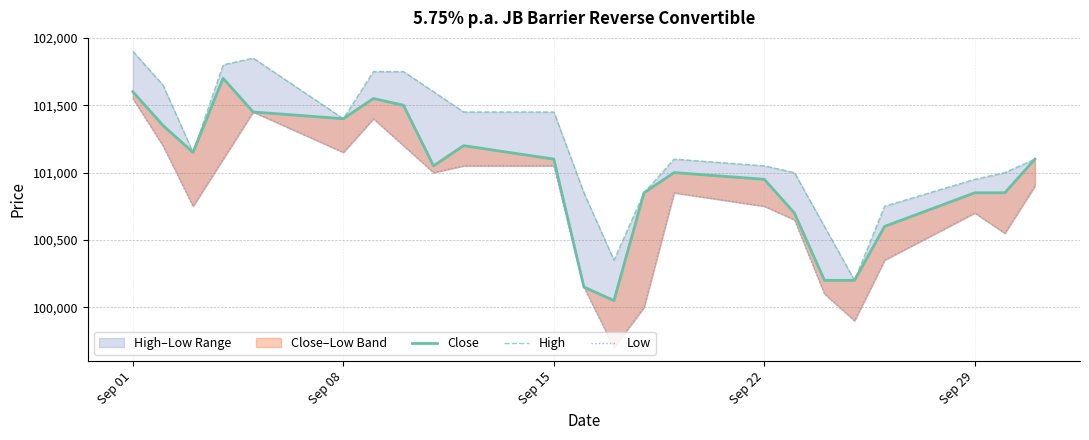

True or false: Close and Low cross at least once.

False